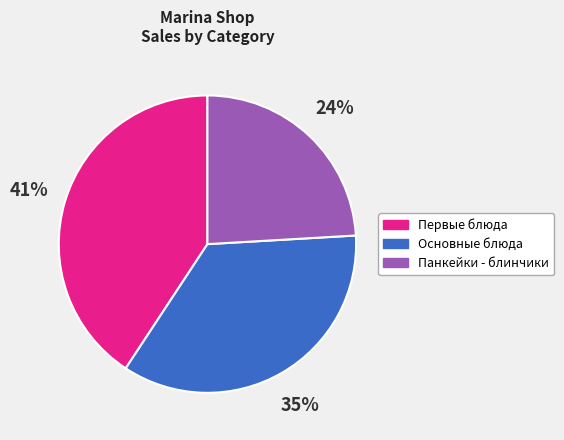

Is the sum of Панкейки - блинчики and Первые блюда greater than half?

Yes